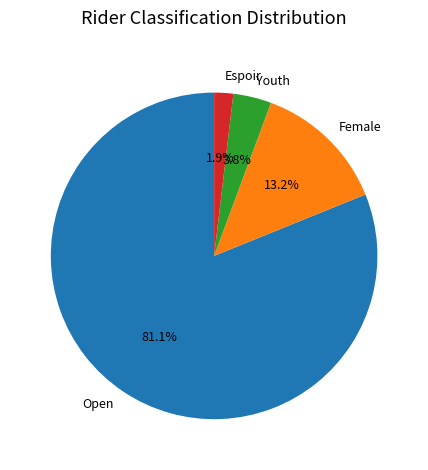

How much of the chart is everything except Open?

18.9%